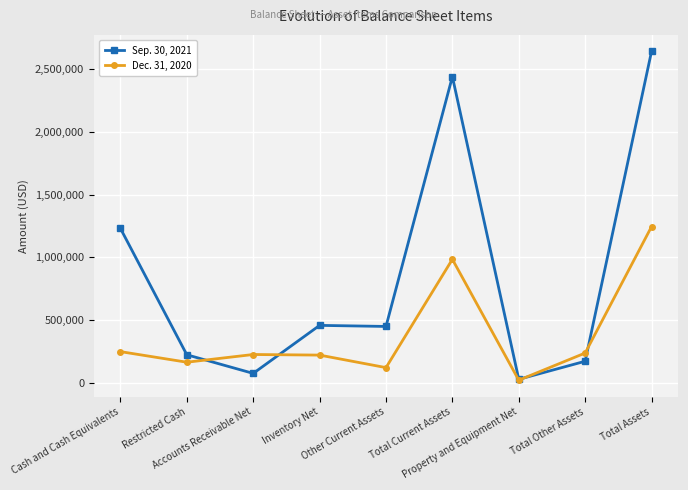

At which category is the sum across all series the highest?

Total Assets